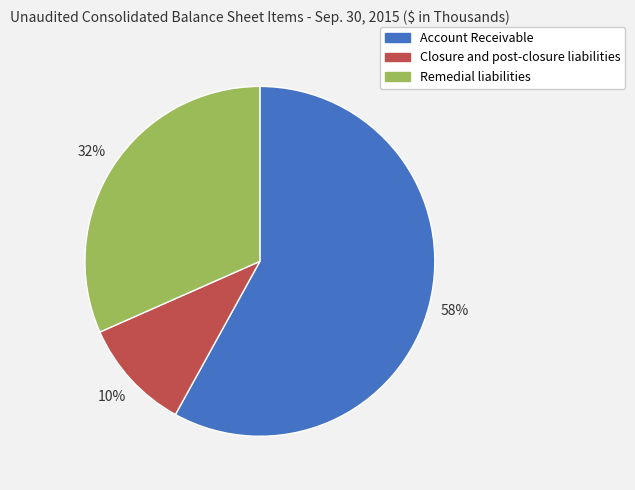

The Closure and post-closure liabilities slice represents 17% of the pie. True or false?

False